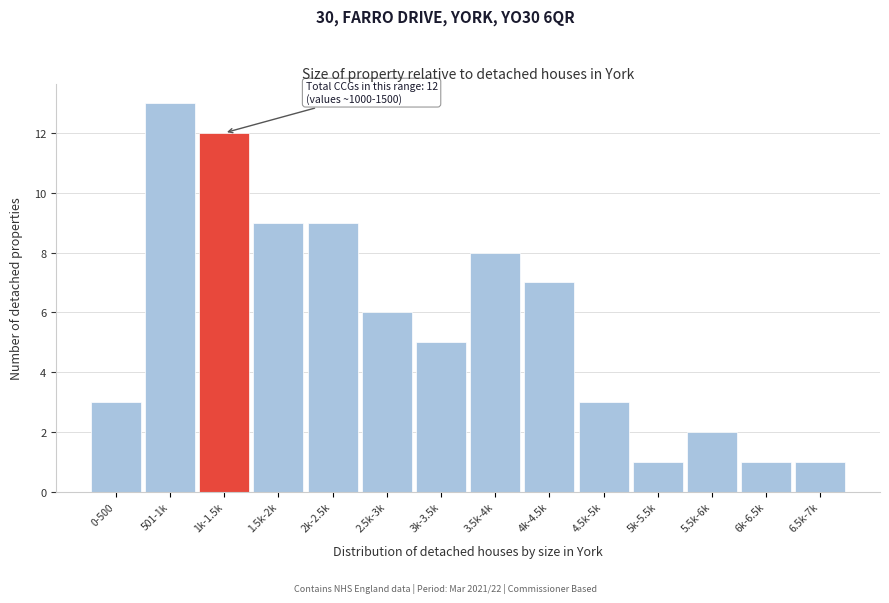

Reading left to right, extract all data points from this chart.

3	13	12	9	9	6	5	8	7	3	1	2	1	1